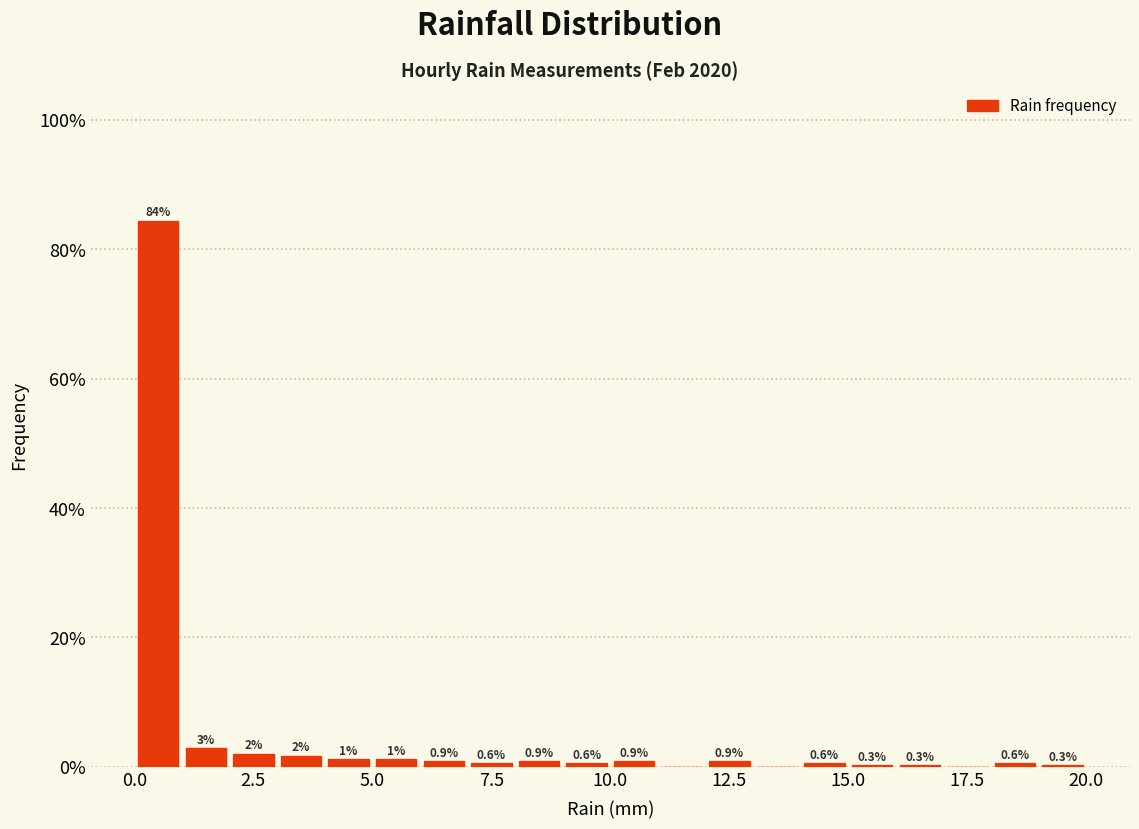

Around what value on the x-axis is the tallest bar? Give the approximate position of its centre, as read against the axis.

0.5